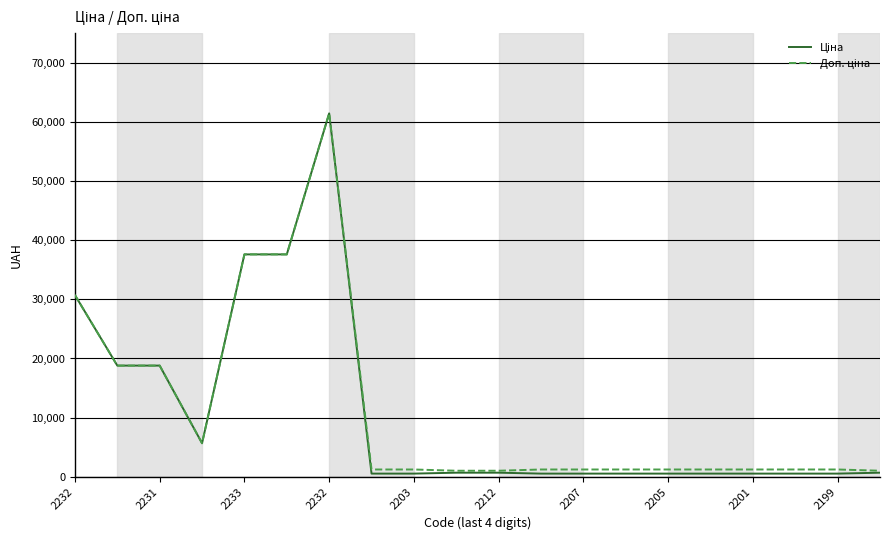

What is the maximum value shown in the chart?

61434.3